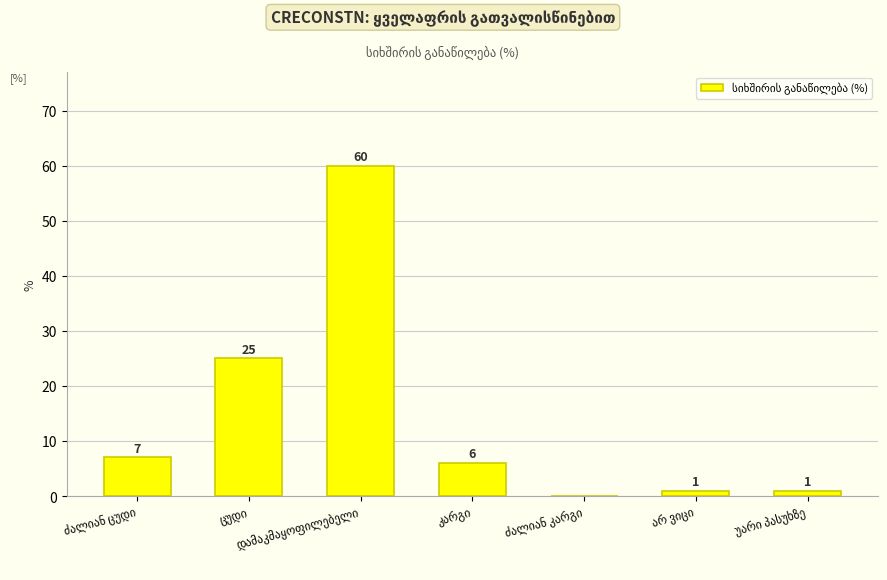

What is the sum of all values?

100